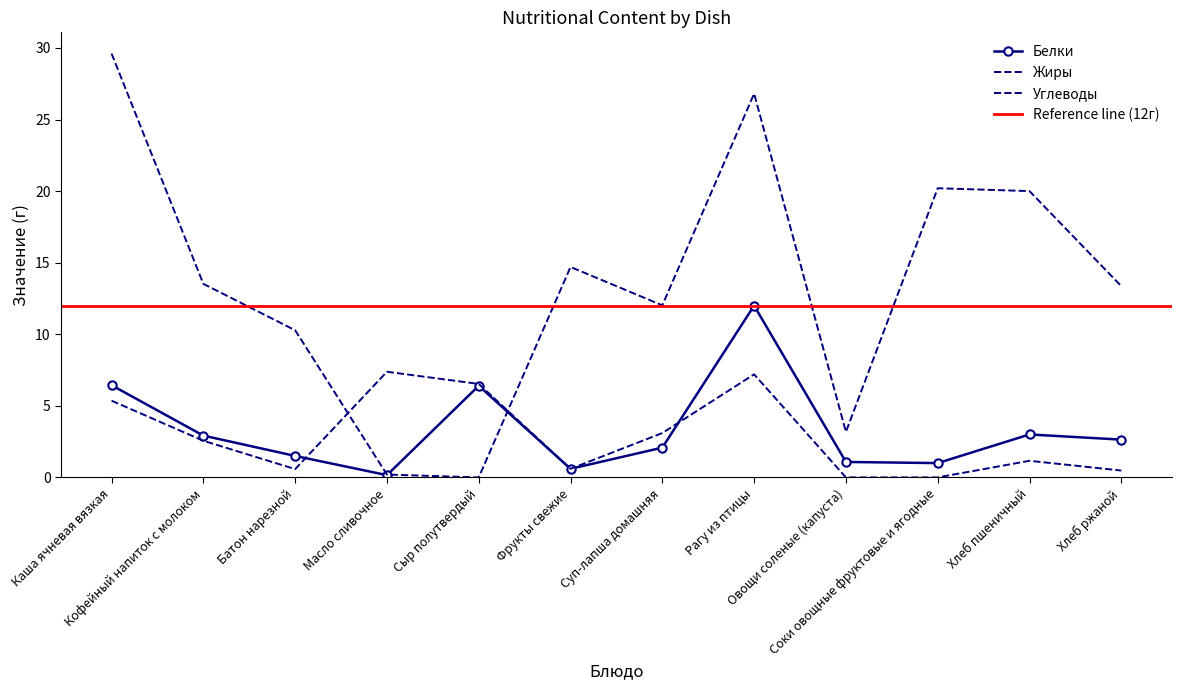

Reading right to left, transcribe all the data shown in this chart.

Белки: 2.6	3.0	1.0	1.1	12.0	2.1	0.6	6.4	0.2	1.5	2.9	6.4
Жиры: 0.5	1.2	0.0	0.0	7.2	3.1	0.6	6.5	7.4	0.6	2.6	5.4
Углеводы: 13.4	20.0	20.2	3.2	26.8	12.0	14.7	0.0	0.2	10.3	13.5	29.6